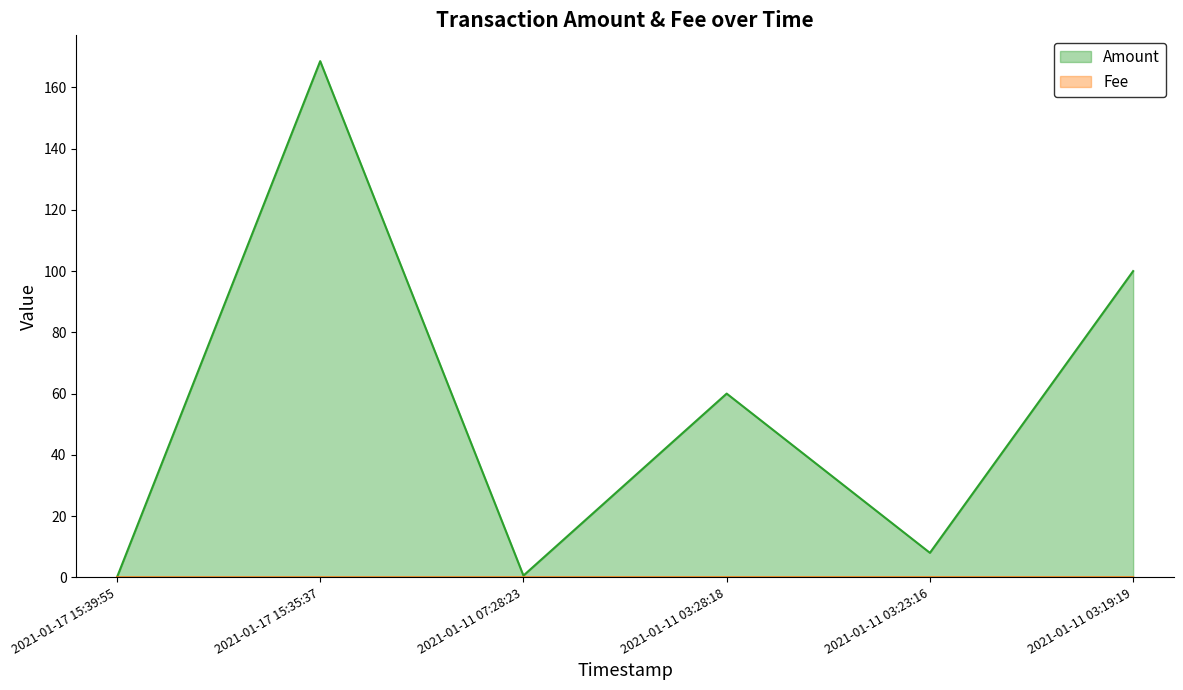

Reading left to right, extract all data points from this chart.

Amount: 0.0	168.6	0.6	60.0	8.0	100.0
Fee: 0.0	0.0	0.0	0.0	0.0	0.0